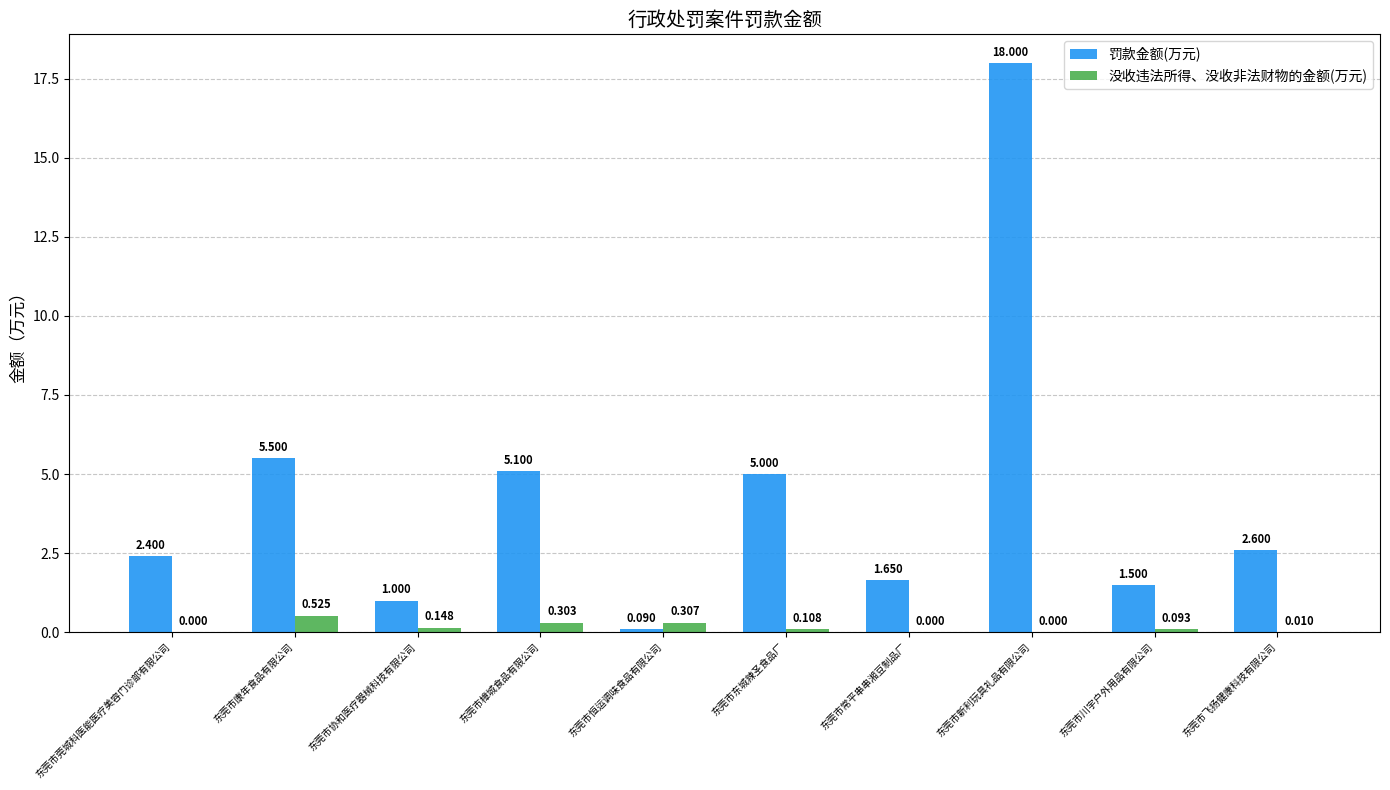

How many data points does each series have?

10